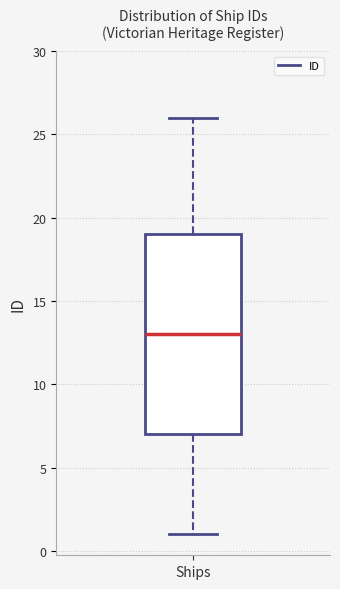

Read this box plot against the y-axis: the position of the median line, the range covered by the box, and the ends of both whiskers. The values are not printed on the chart, so give them approximately, as read against the axis.

median 13, box 7 to 19, whiskers 1 to 26